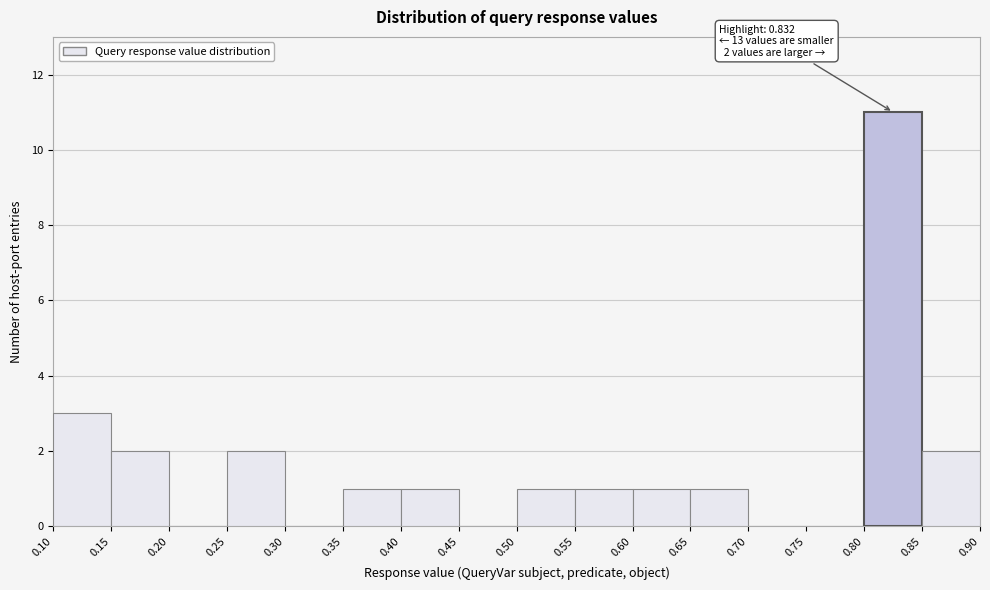

Over which range of the x-axis is the bar tallest?

0.80 to 0.85